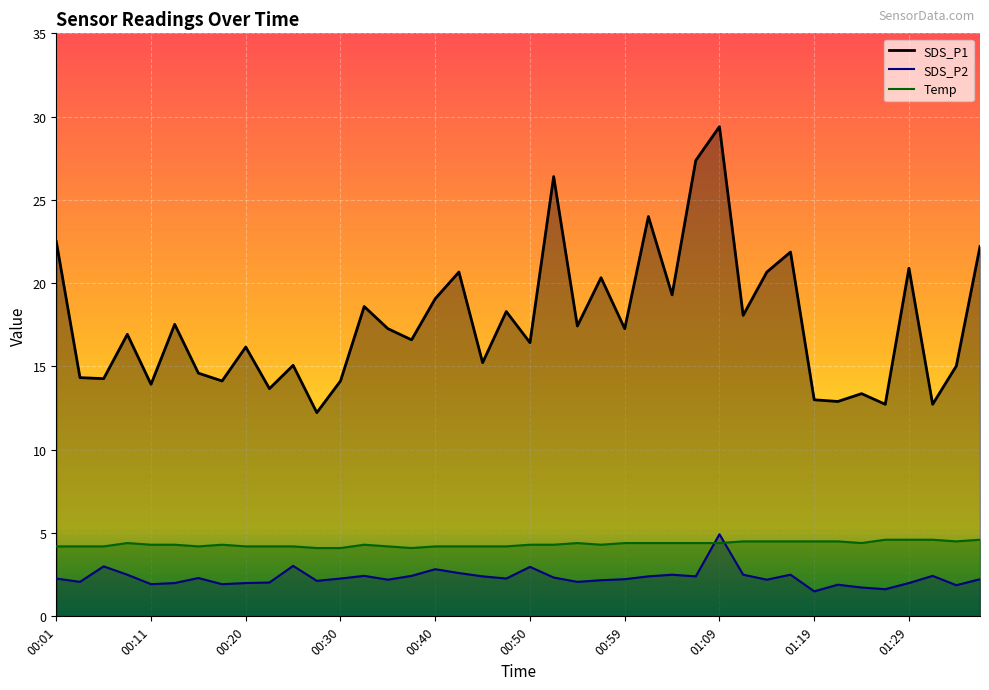

True or false: Temp and SDS_P1 intersect in this chart.

False